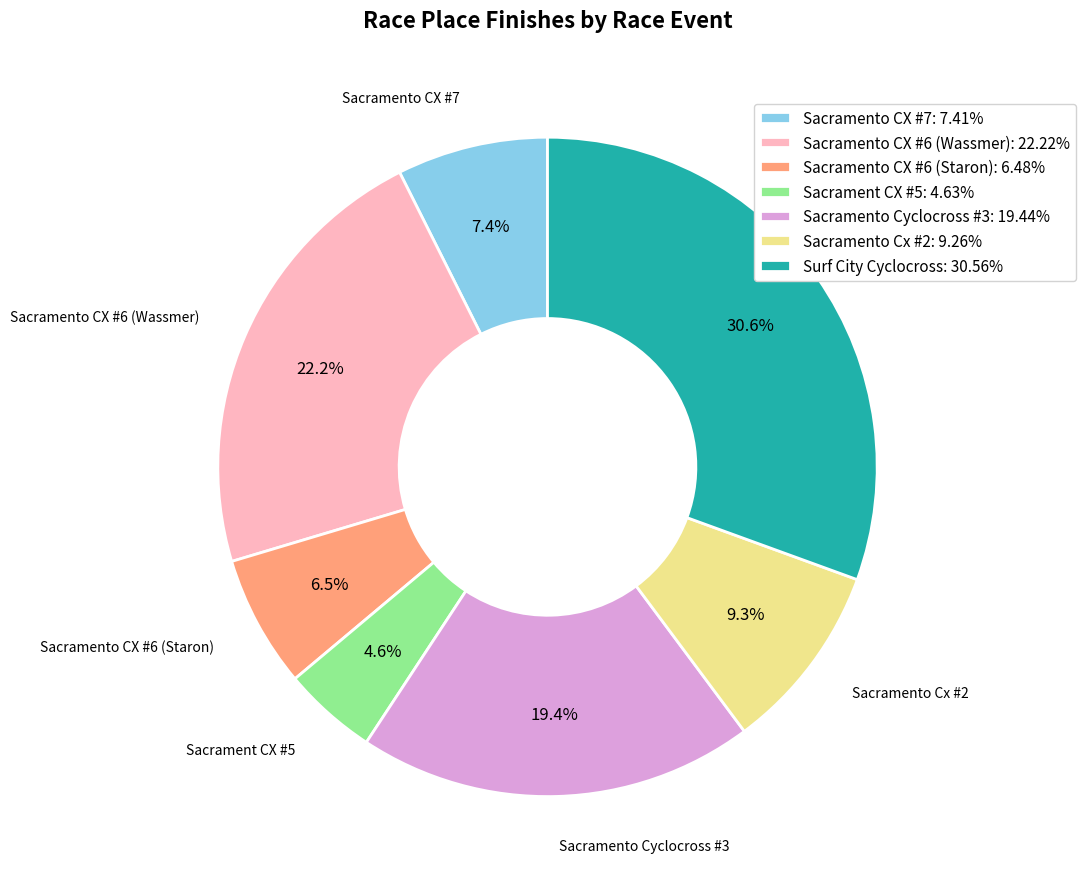

Approximately how many times larger is the value at Sacrament CX #5: 4.63% compared to Sacramento Cx #2: 9.26%?

0.5